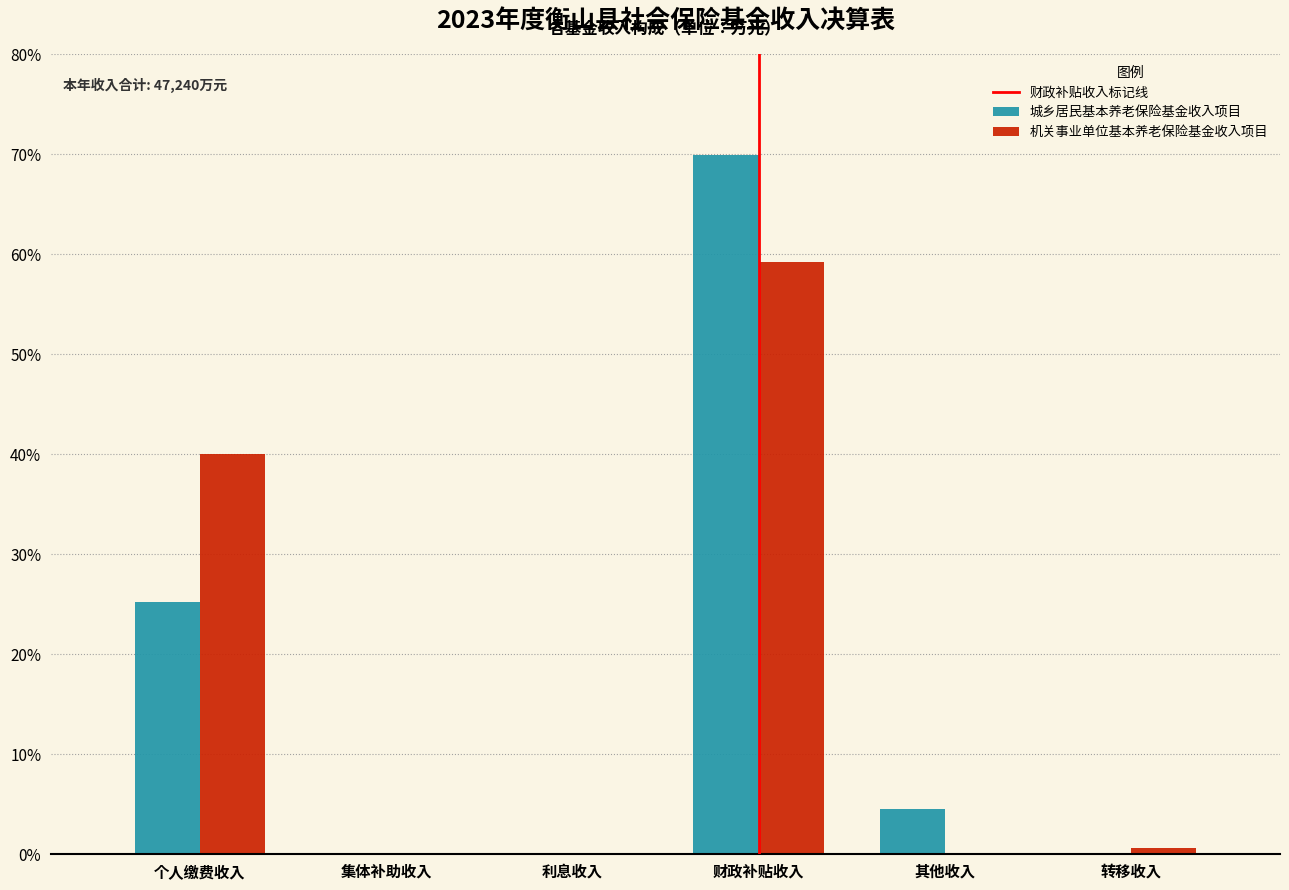

True or false: 机关事业单位基本养老保险基金收入项目 has a value of 15.9 at 个人缴费收入.

False